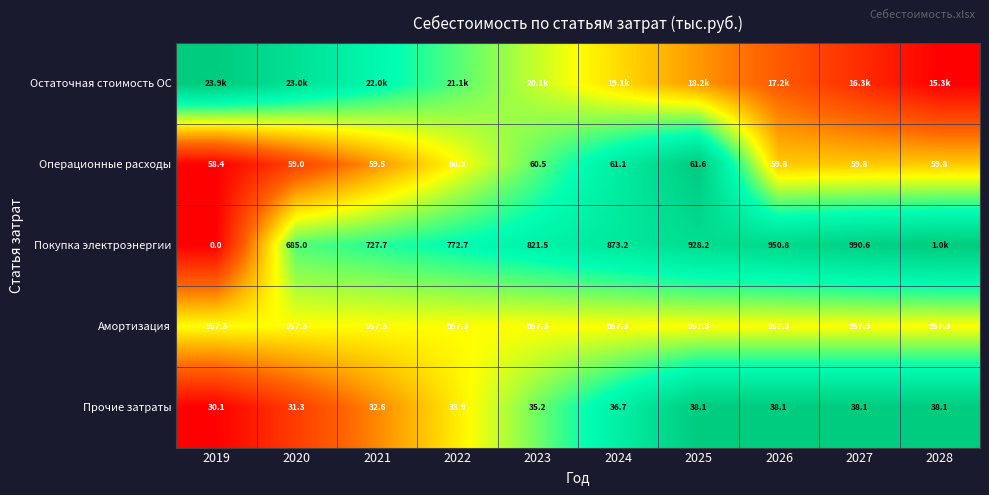

Is the value of Прочие затраты at 2020 greater than the value of Покупка электроэнергии at 2024?

No